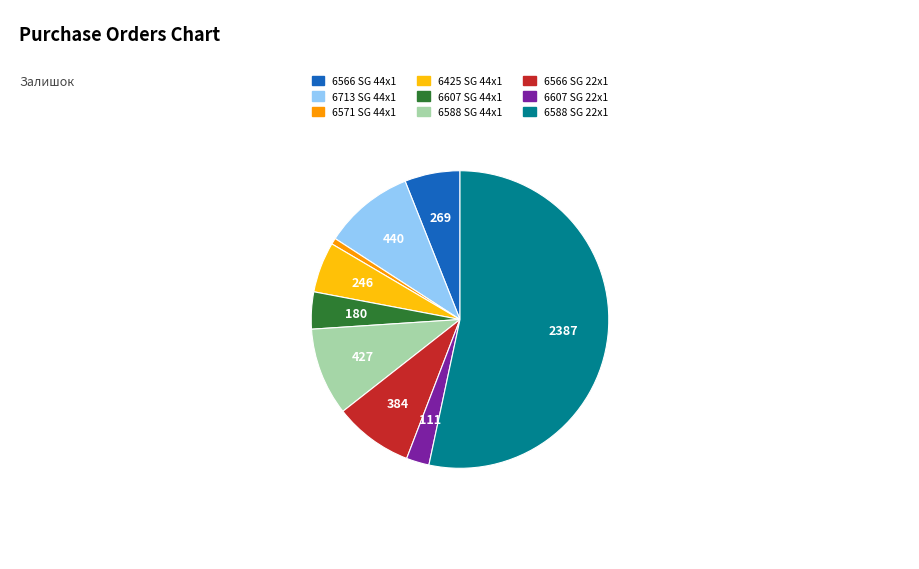

Approximately how many times larger is the value at 6425 SG 44x1 compared to 6571 SG 44x1?

8.2